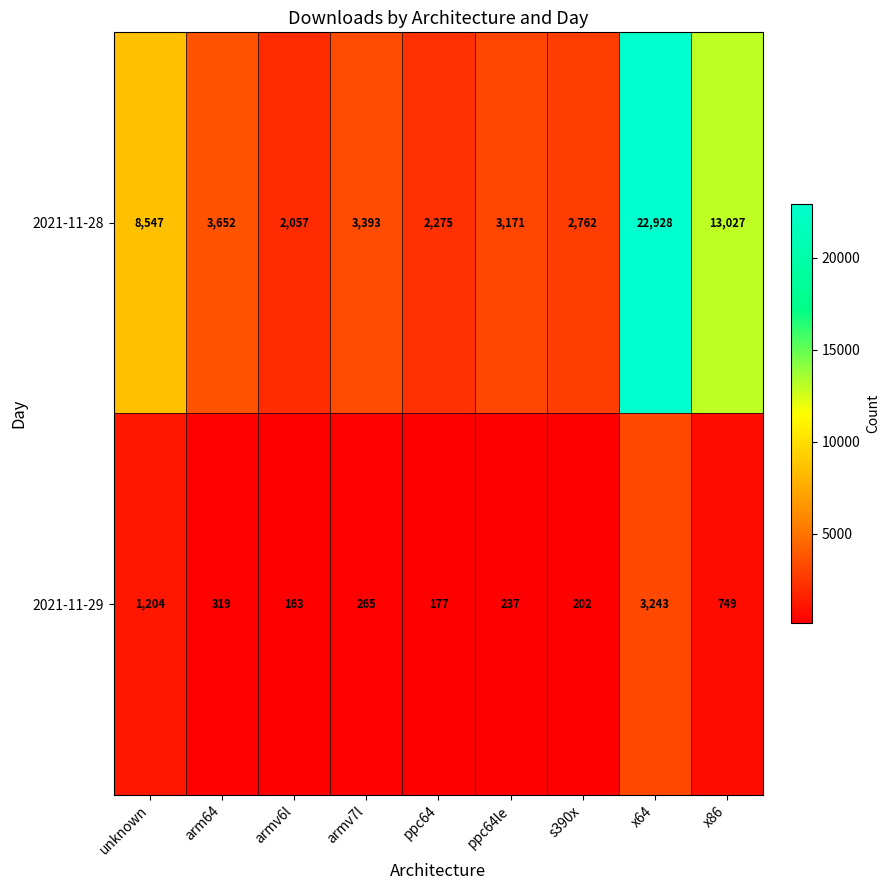

How many distinct data groups are displayed?

2